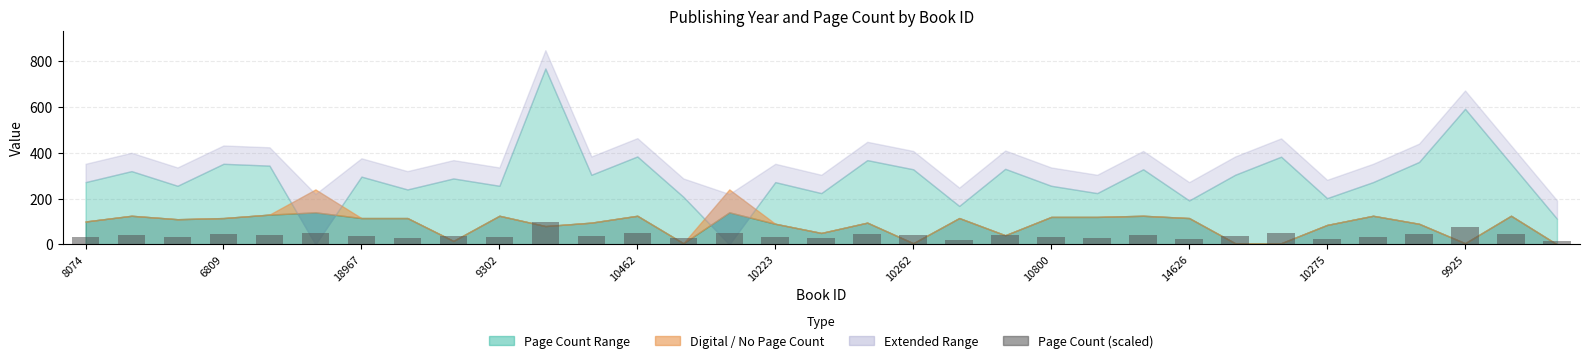

What is the greatest value displayed?

96.0